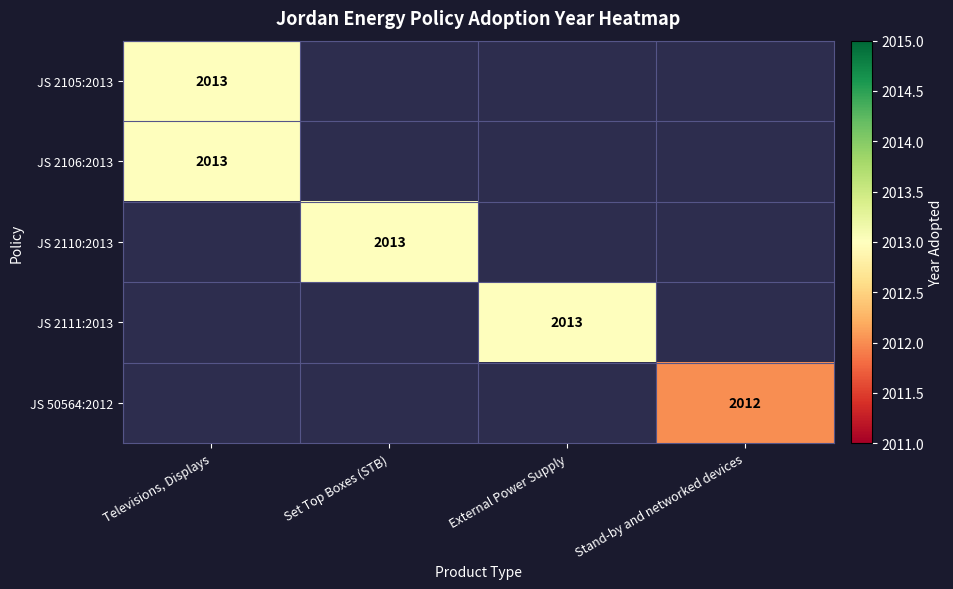

At how many categories does at least one series exceed 2012?

3